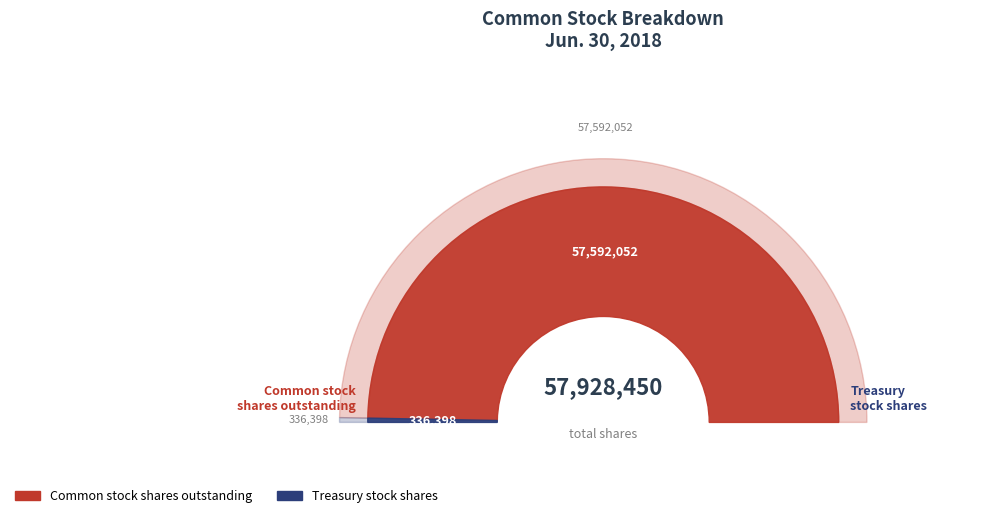

How much of the chart is everything except Common stock shares outstanding?

0.6%